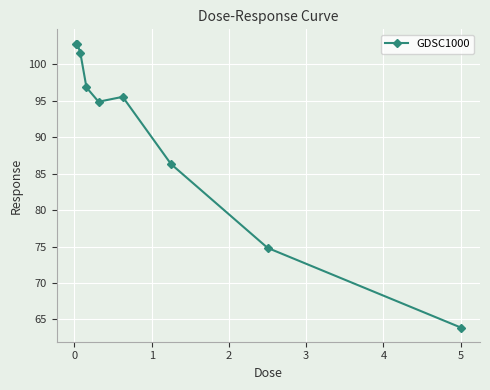

What is the average value?

91.0